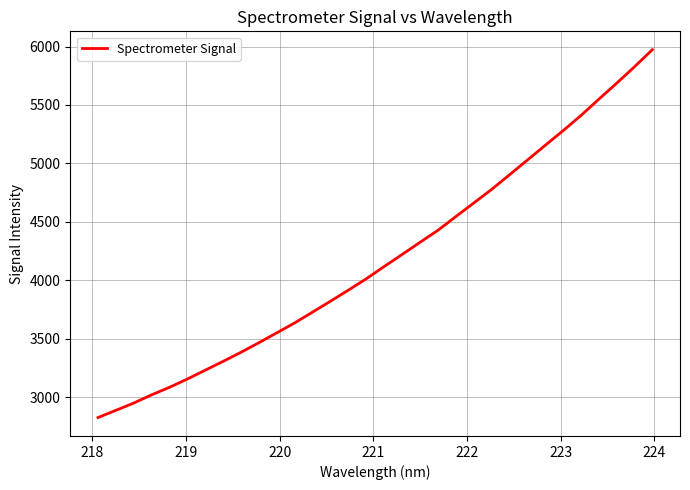

What is the greatest value displayed?

5972.6